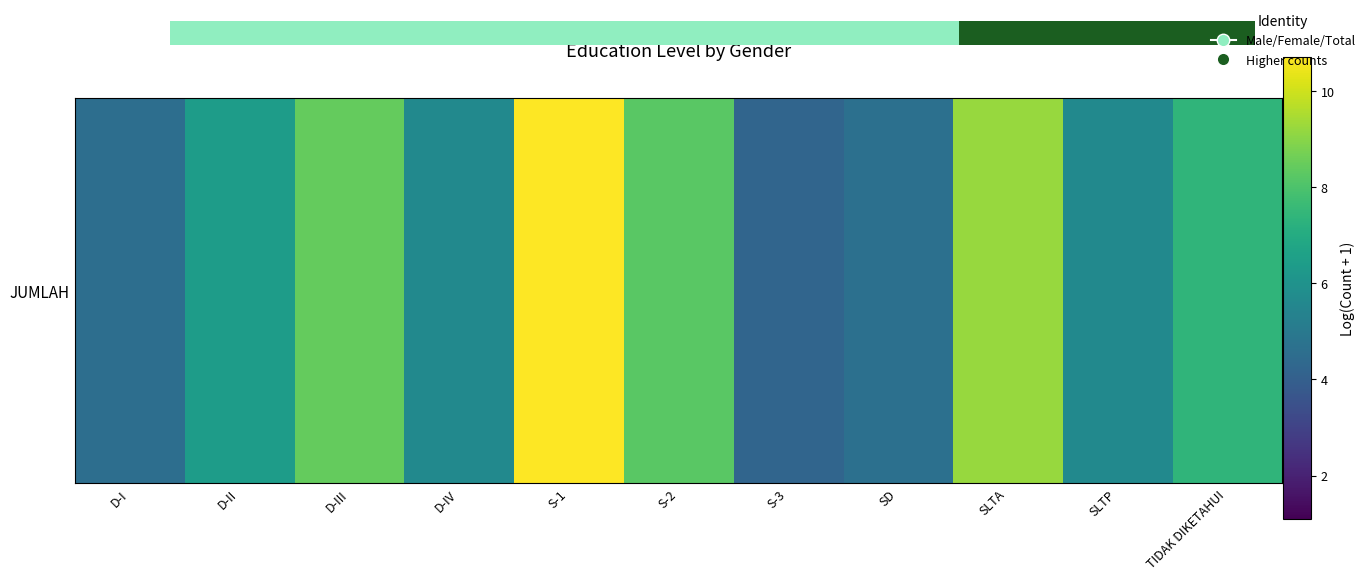

What is the maximum value shown in the chart?

10.7